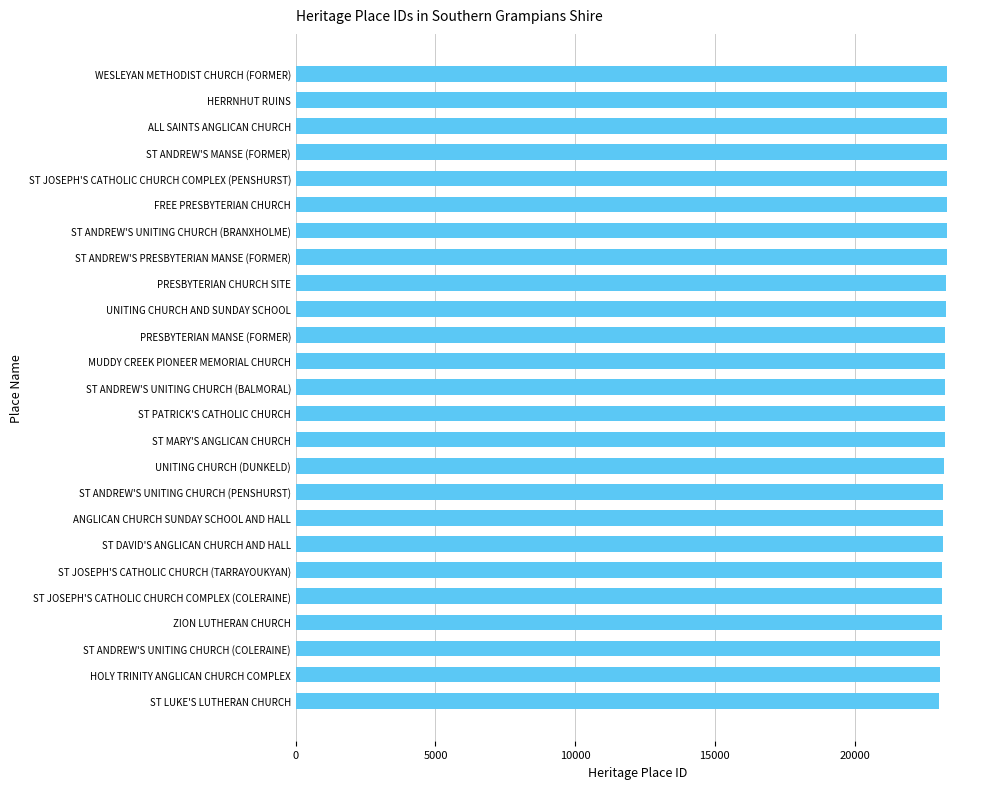

What is the minimum value shown in the chart?

23041